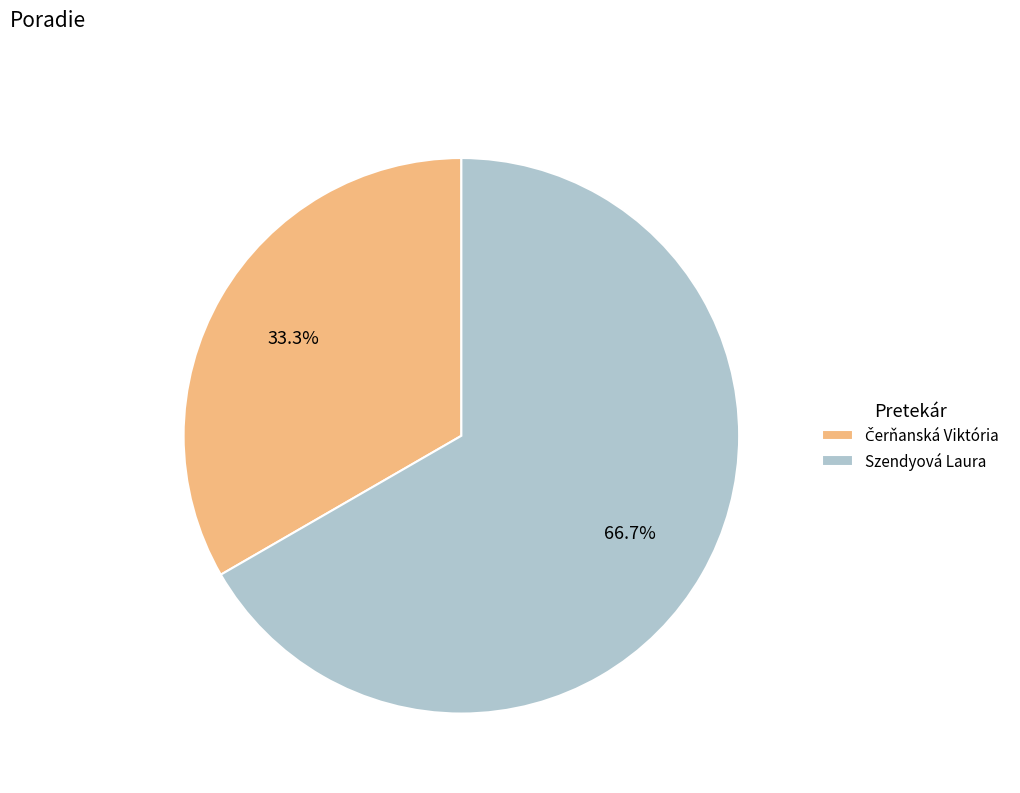

To the nearest percent, what portion does Szendyová Laura represent?

67%